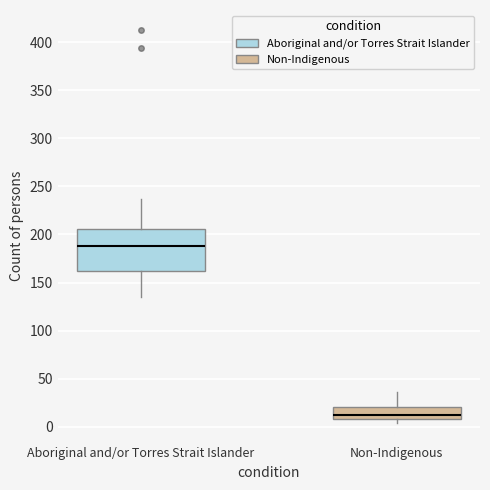

Which box has the lowest median line?

Non-Indigenous